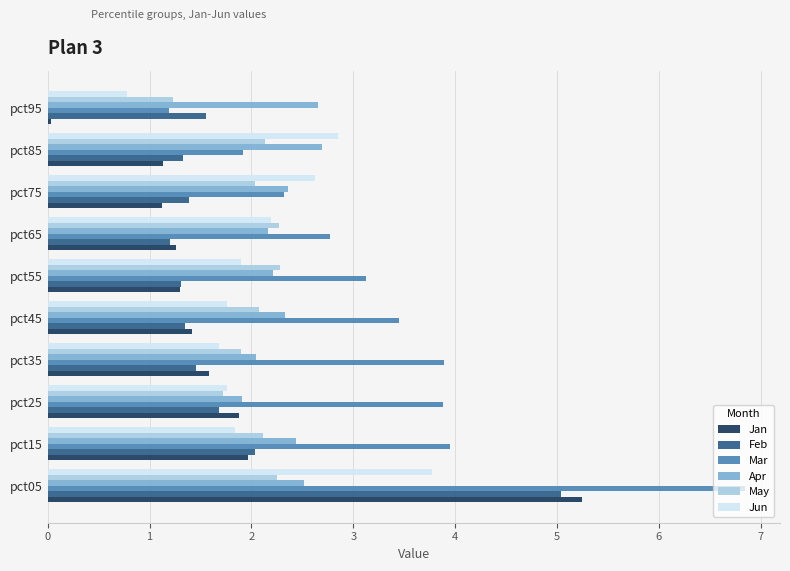

What is the spread (max minus min) of values at pct45?

2.1